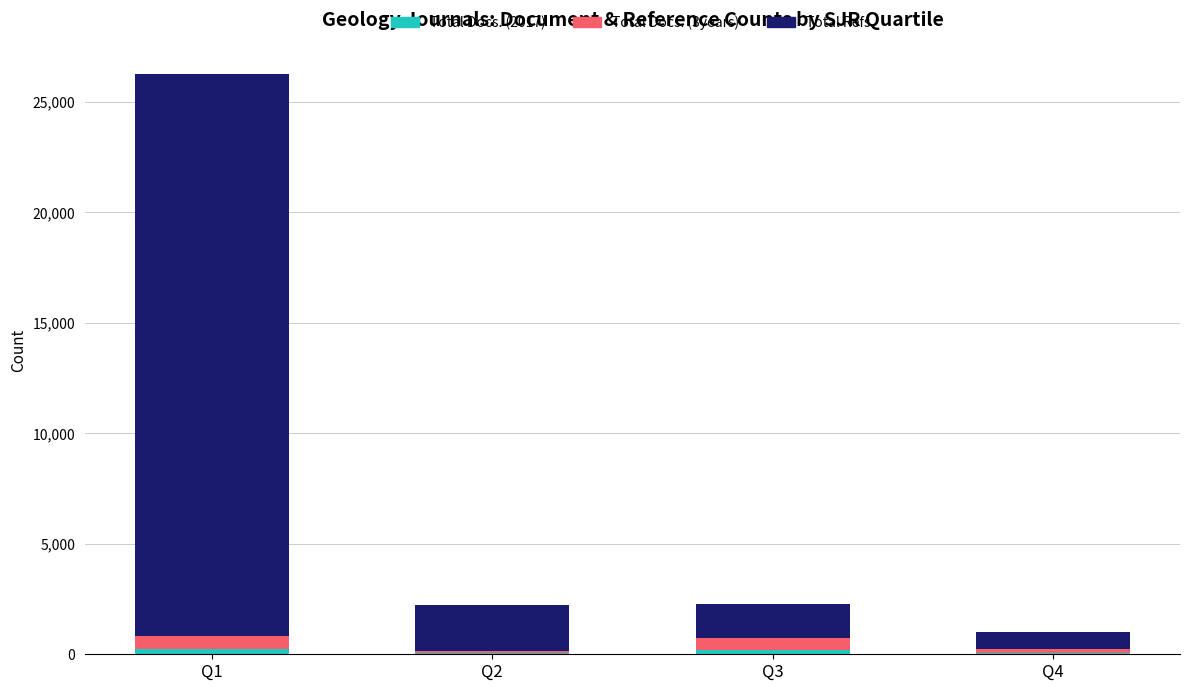

What is the difference between the maximum and minimum values in the Total Docs. (3years) series?

522